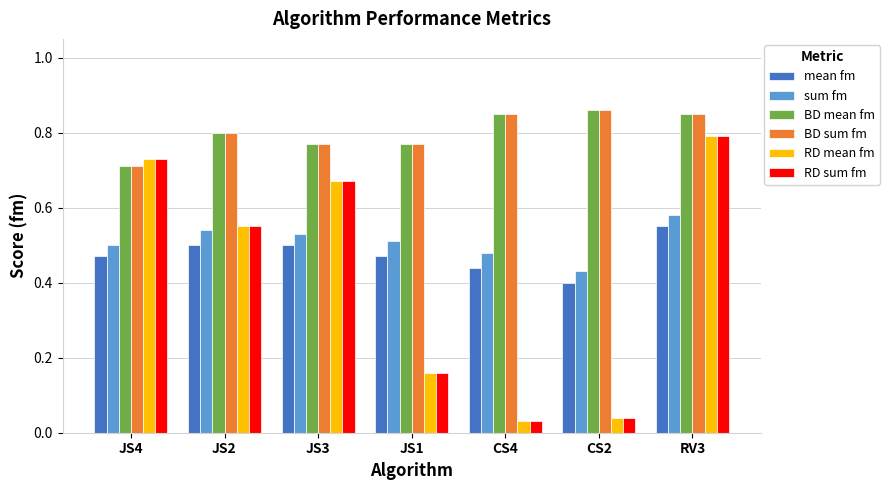

What is the spread (max minus min) of values at JS4?

0.3